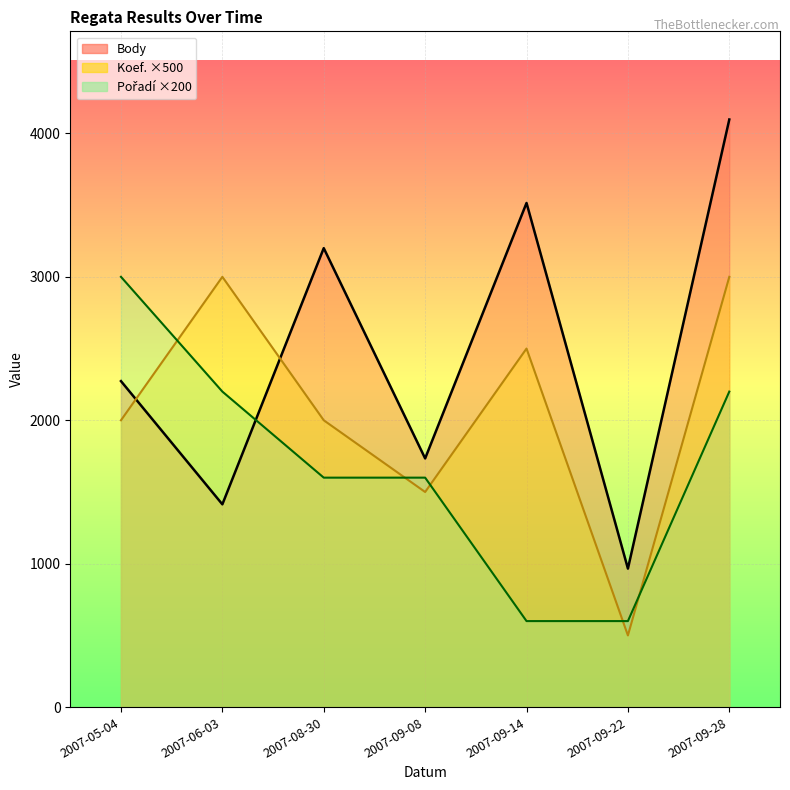

Rank the series by their maximum value, from lowest to highest.

Koef., Pořadí, Body